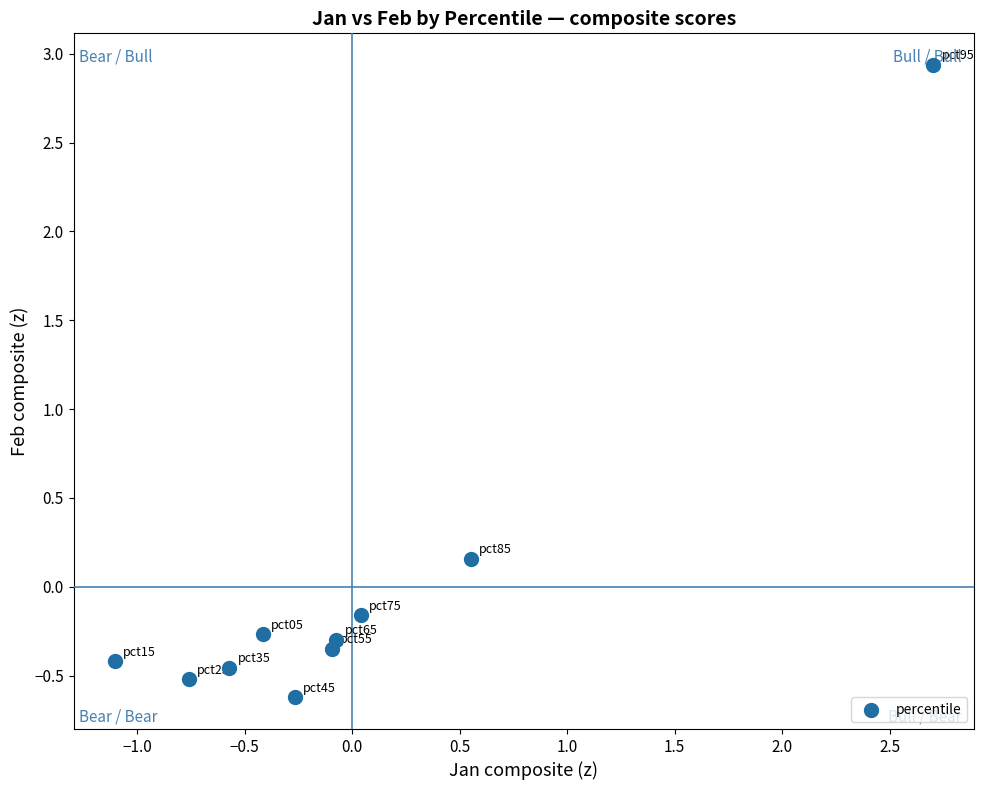

What is the range of X values (max minus min)?

3.8